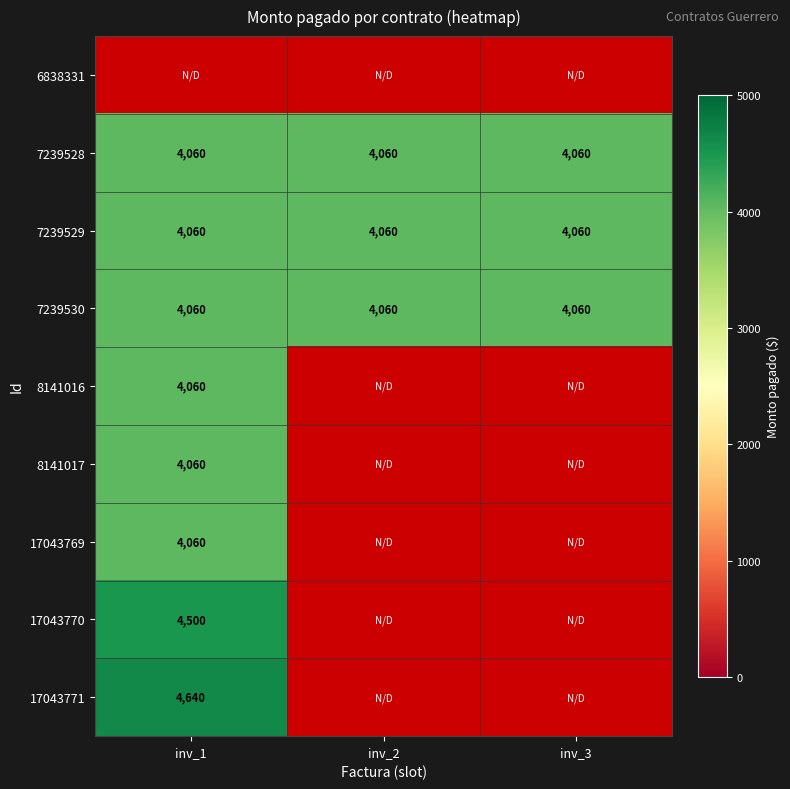

Between inv_1 and inv_2, which is larger?

inv_2